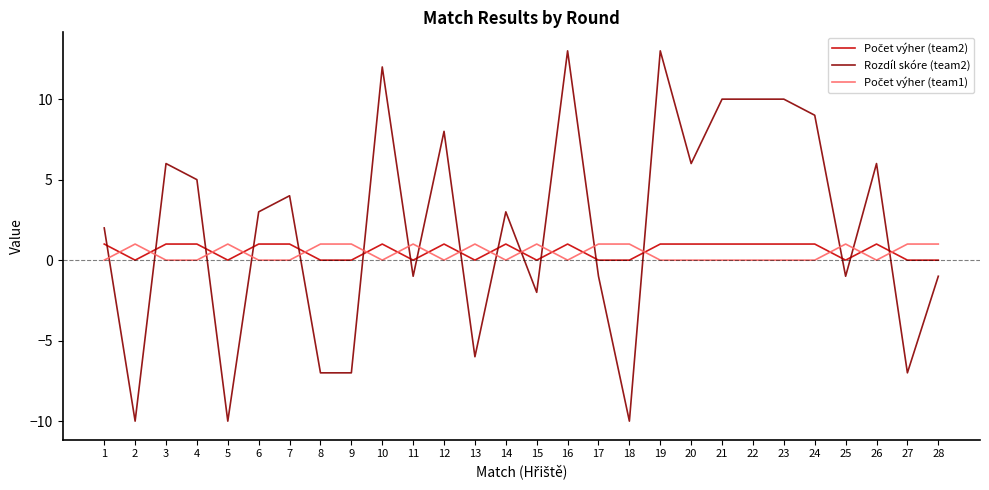

Which series has the widest spread of values?

Rozdíl skóre (team2)